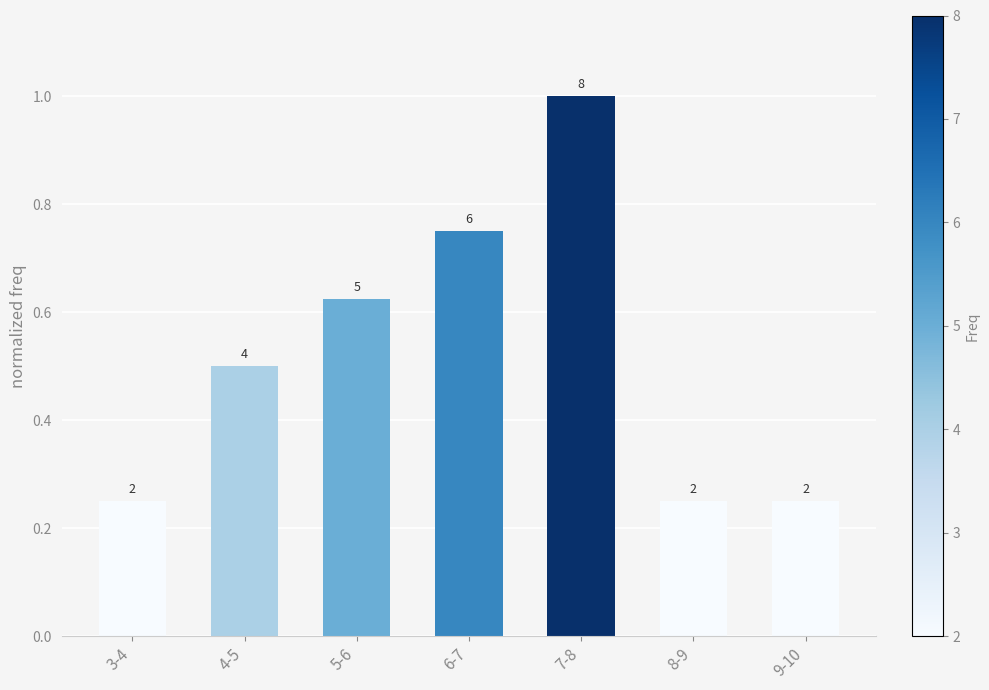

How many bars are there in total?

7